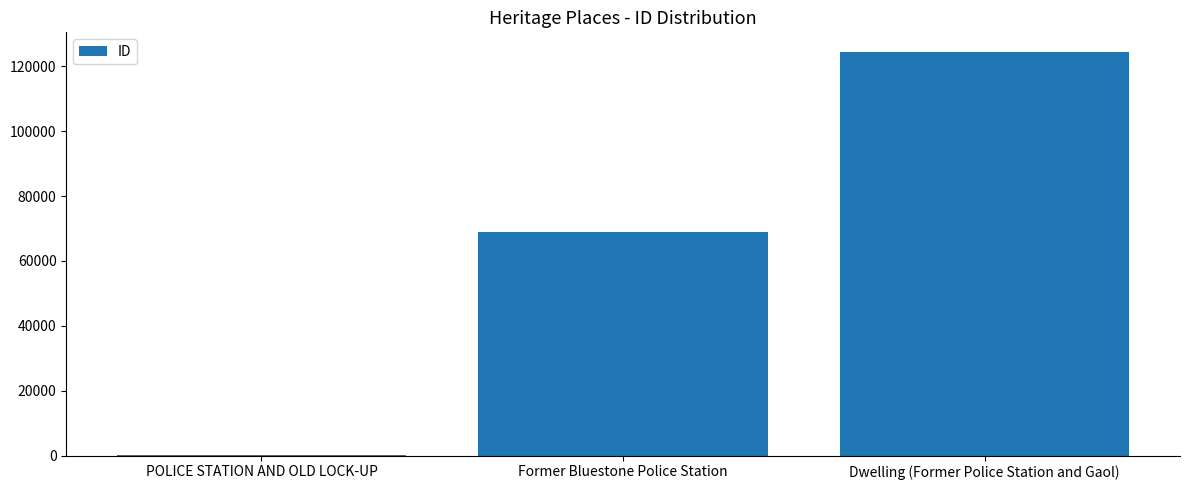

How many data points does each series have?

3